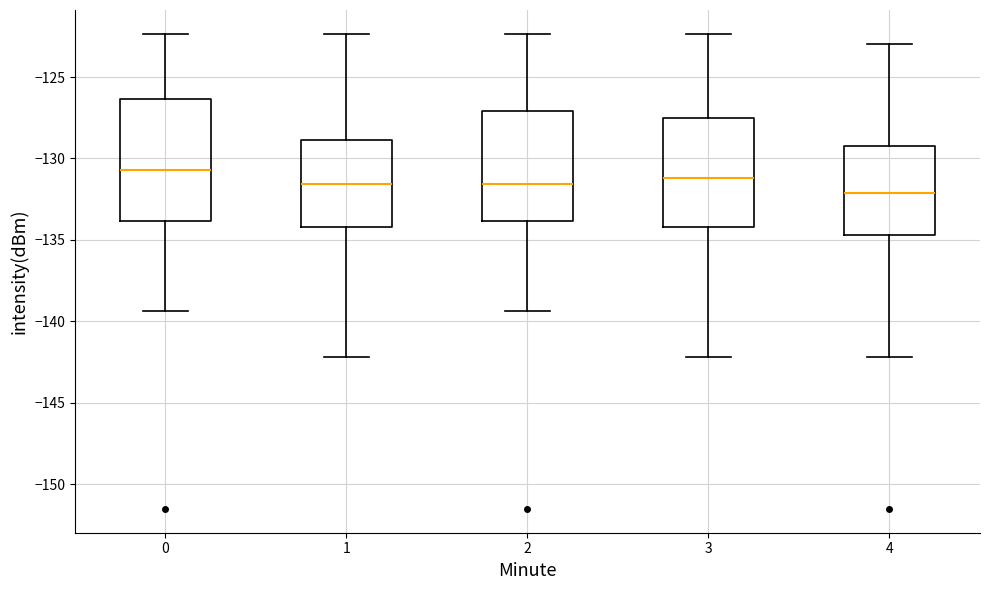

Reading left to right, transcribe this box plot: for each box, give where its median line is, the range the box spans, and where its two whiskers end, as read against the y-axis. The values are not printed on the chart, so give them approximately, as read against the axis.

0: median -130.5, box -134.0 to -126.5, whiskers -139.5 to -122.5
1: median -131.5, box -134.0 to -129.0, whiskers -142.0 to -122.5
2: median -131.5, box -134.0 to -127.0, whiskers -139.5 to -122.5
3: median -131.0, box -134.0 to -127.5, whiskers -142.0 to -122.5
4: median -132.0, box -134.5 to -129.0, whiskers -142.0 to -123.0